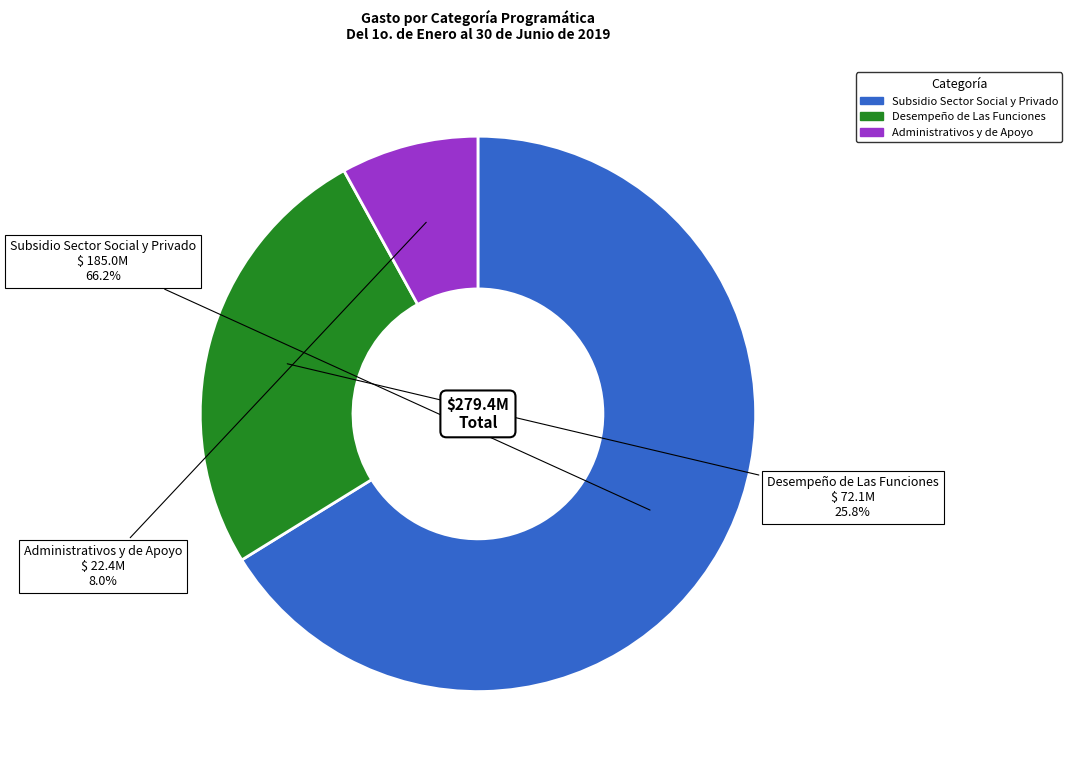

Count the number of slices in the pie.

3